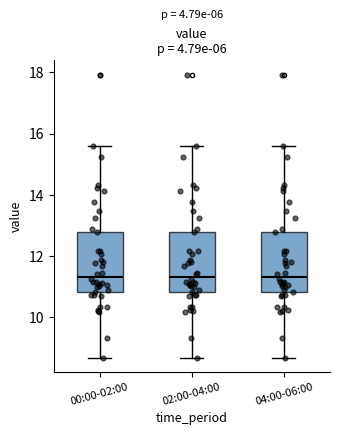

Reading left to right, read every box against the y-axis: the position of its median line, the range the box covers, and the ends of its whiskers. The values are not printed on the chart, so give them approximately, as read against the axis.

00:00-02:00: median 11.4, box 10.8 to 12.8, whiskers 8.6 to 15.6
02:00-04:00: median 11.4, box 10.8 to 12.8, whiskers 8.6 to 15.6
04:00-06:00: median 11.4, box 10.8 to 12.8, whiskers 8.6 to 15.6